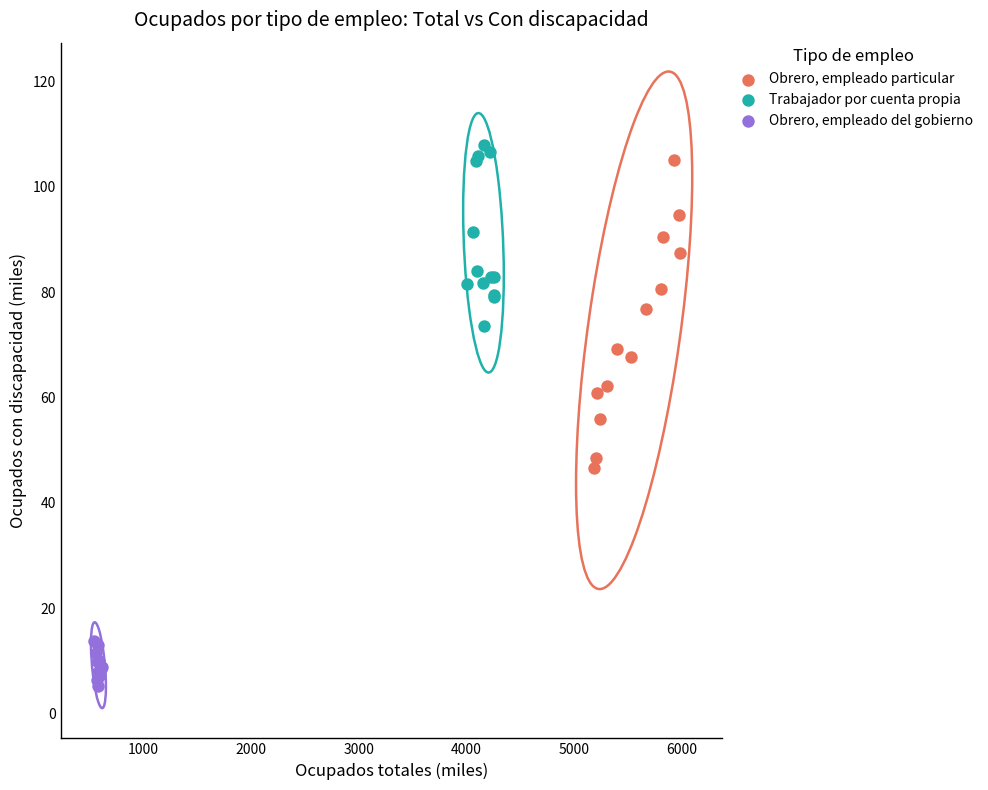

Which series contains the lowest Y value?

Obrero, empleado del gobierno